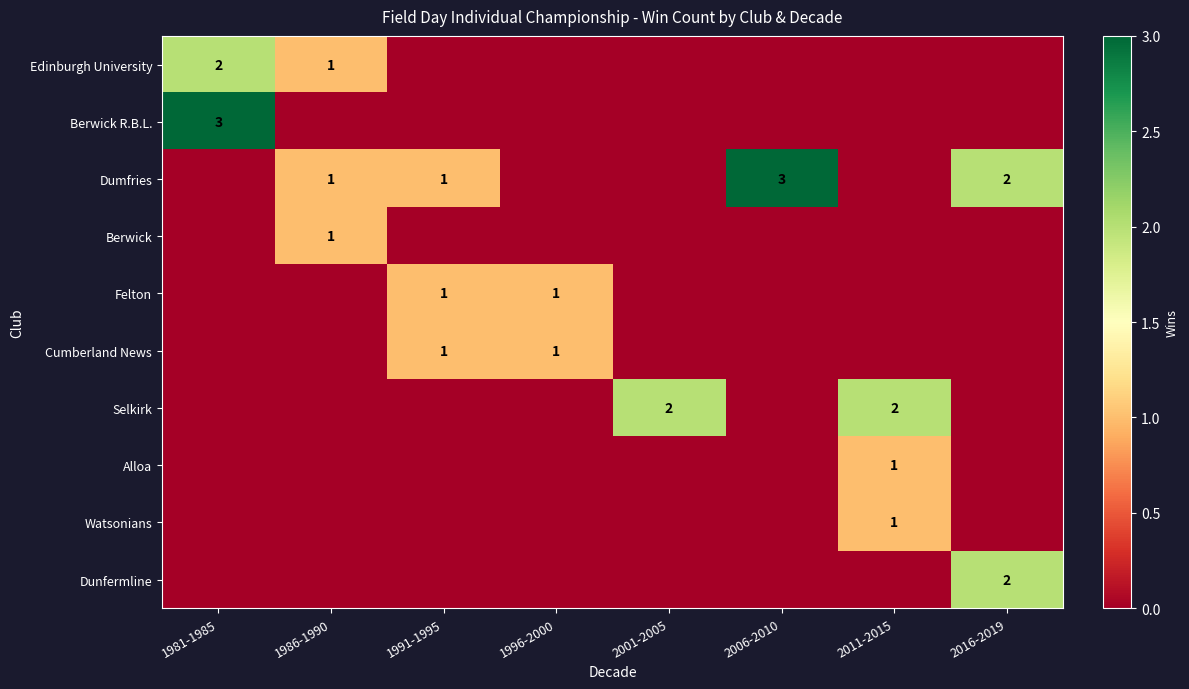

The value of Felton at 1996-2000 is 2. True or false?

False